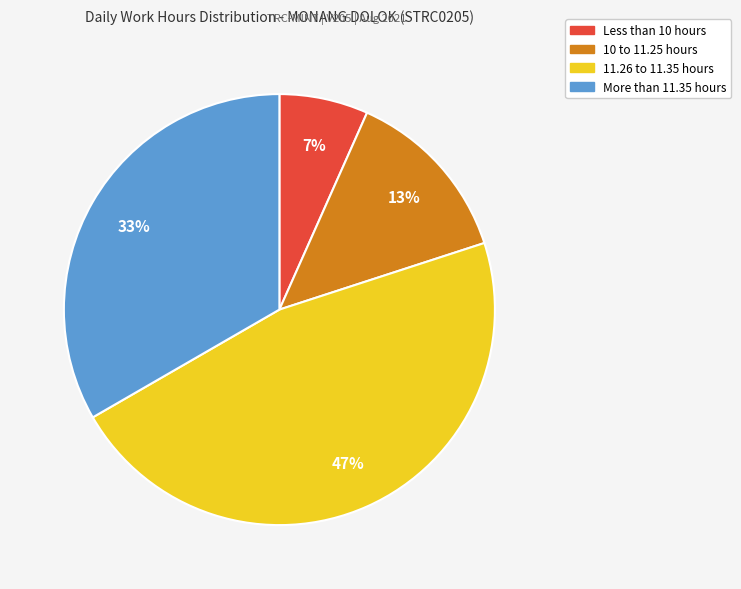

To the nearest percent, what is the difference between the largest and smallest slice percentages?

40%